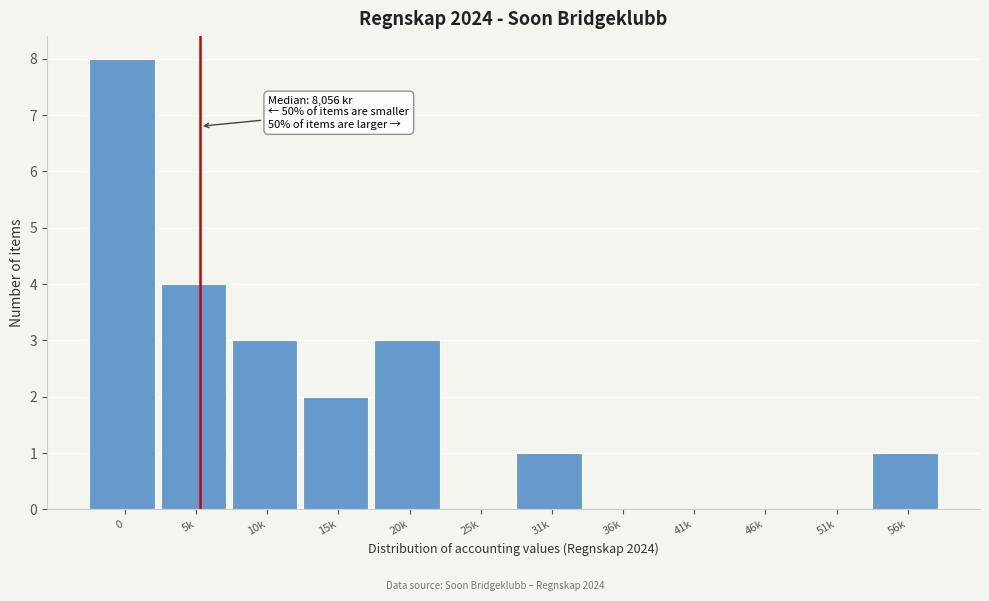

Reading right to left, transcribe all the data shown in this chart.

56k=1	51k=0	46k=0	41k=0	36k=0	31k=1	25k=0	20k=3	15k=2	10k=3	5k=4	0=8